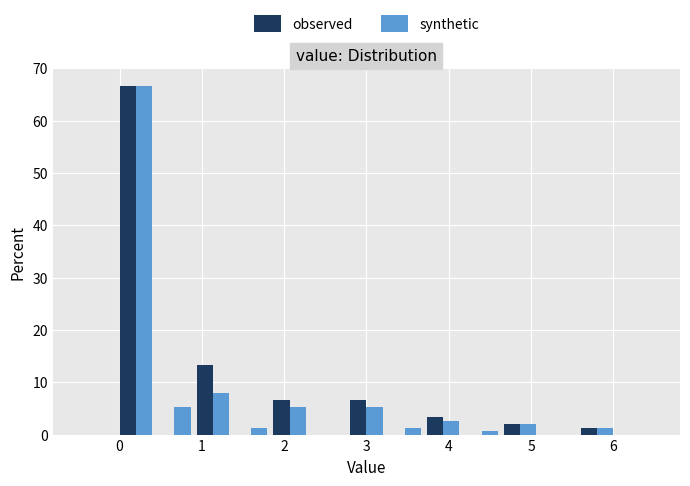

What is the height of the observed bar covering 3.7 to 4.2 on the x-axis? Neither the bar edges nor the heights are printed on the chart, so give them approximately, as read against the axes.

3